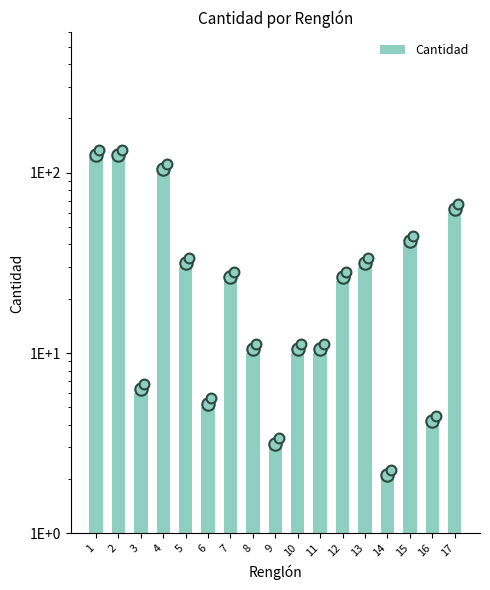

What is the ratio of the value at 6 to the value at 4?

0.1